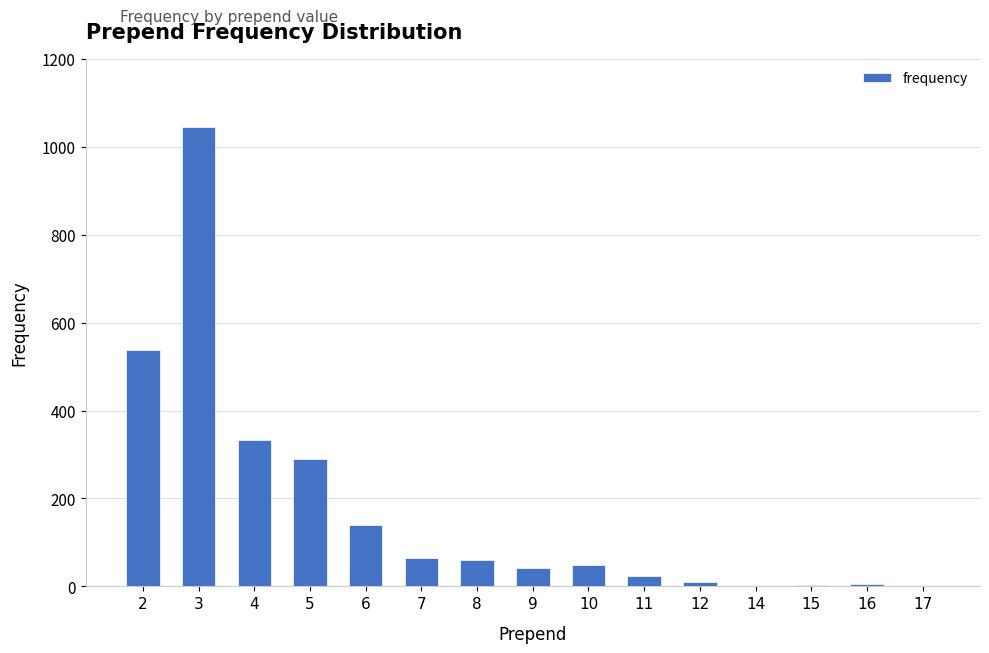

At which label is the value closest to 523?

2